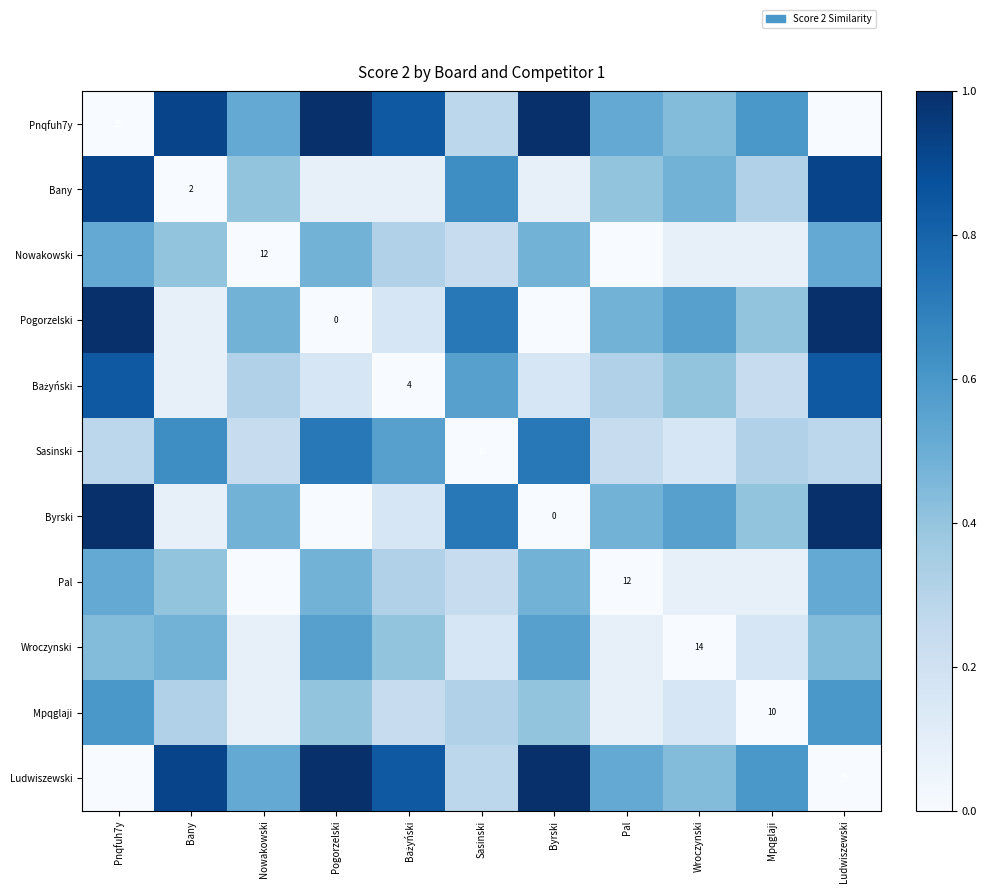

At which category is the sum across all series the highest?

Pnqfuh7y